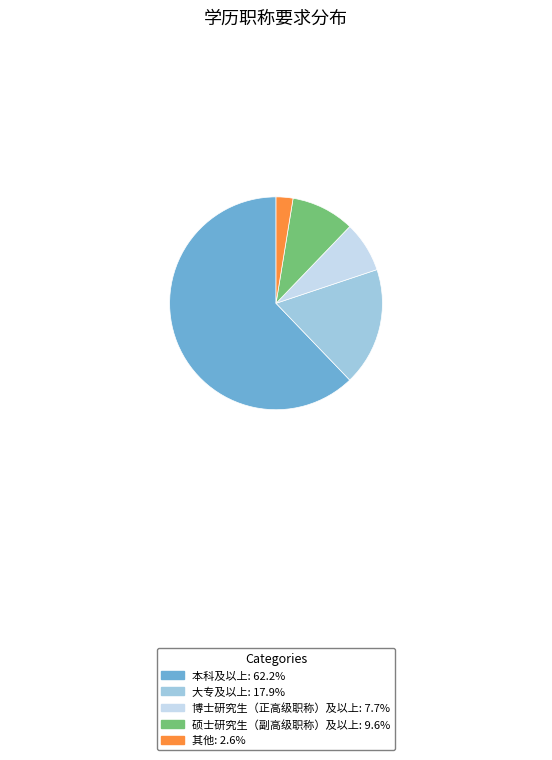

Do 大专及以上 and 博士研究生（正高级职称）及以上 together represent more than half of the pie?

No